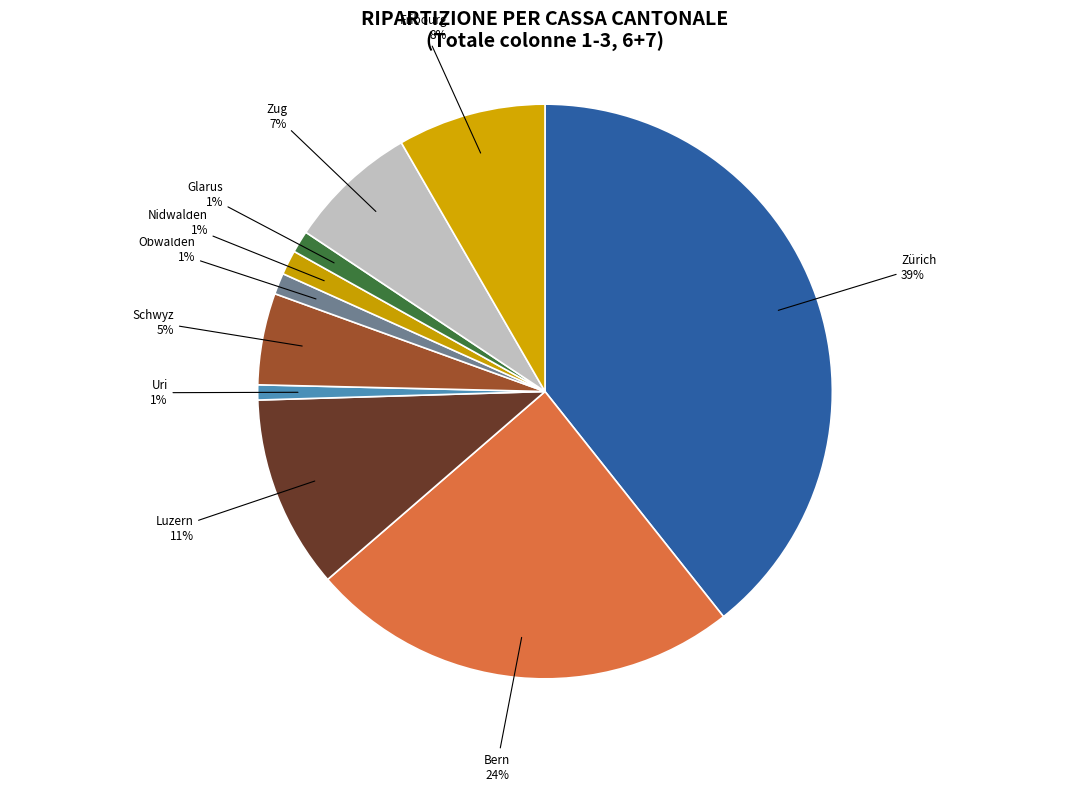

What percentage is the Obwalden slice, to the nearest percent?

1%